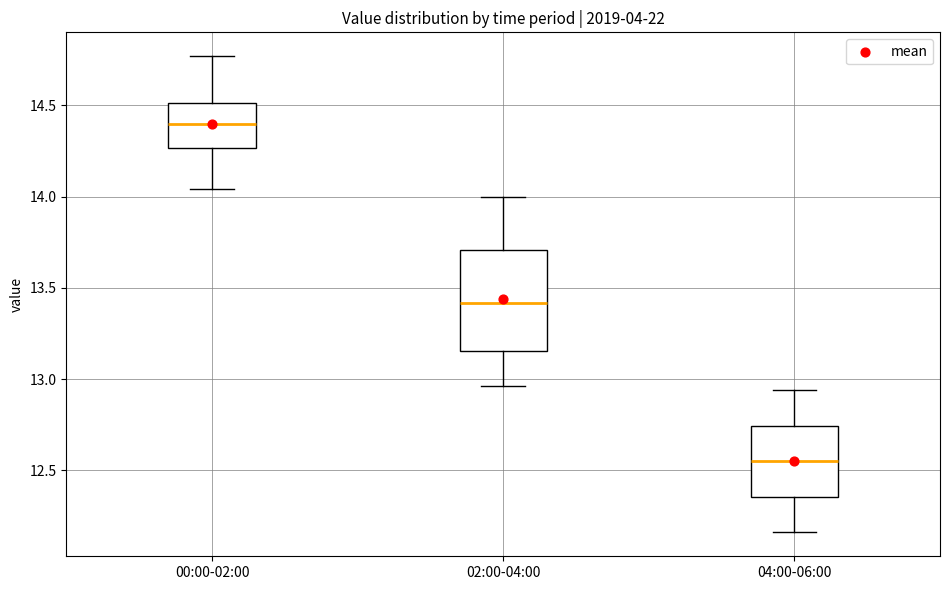

Reading left to right, read every box against the y-axis: the position of its median line, the range the box covers, and the ends of its whiskers. The values are not printed on the chart, so give them approximately, as read against the axis.

00:00-02:00: median 14.40, box 14.25 to 14.50, whiskers 14.05 to 14.75
02:00-04:00: median 13.40, box 13.15 to 13.70, whiskers 12.95 to 14.00
04:00-06:00: median 12.55, box 12.35 to 12.75, whiskers 12.15 to 12.95